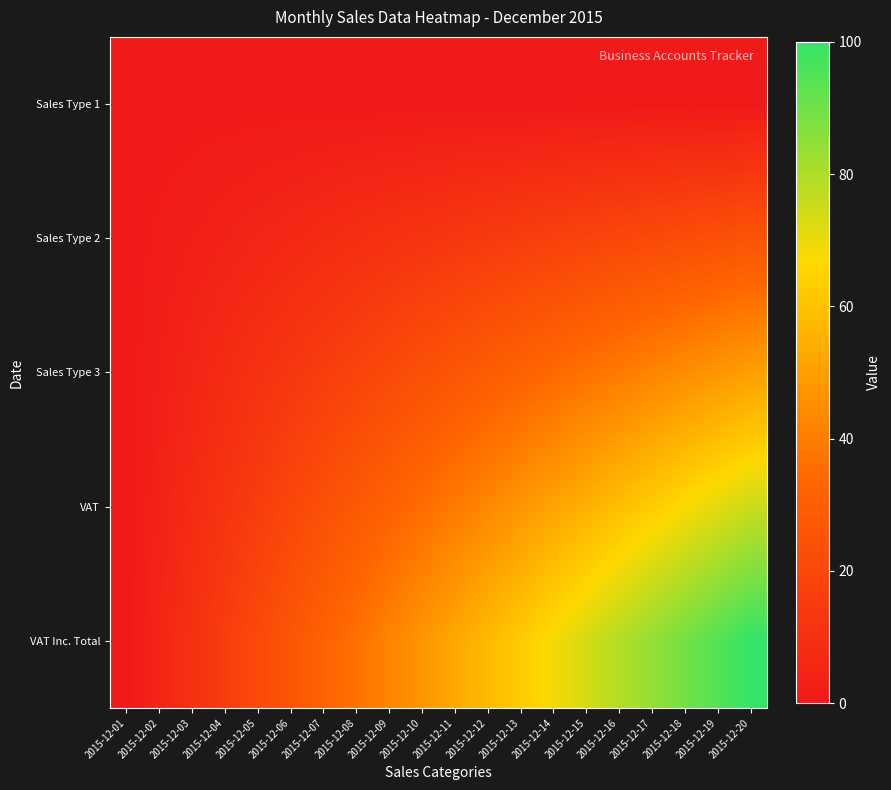

Reading left to right, transcribe all the data shown in this chart.

Sales Type 1: 2015-12-01=0.0	2015-12-02=0.0	2015-12-03=0.0	2015-12-04=0.0	2015-12-05=0.0	2015-12-06=0.0	2015-12-07=0.0	2015-12-08=0.0	2015-12-09=0.0	2015-12-10=0.0	2015-12-11=0.0	2015-12-12=0.0	2015-12-13=0.0	2015-12-14=0.0	2015-12-15=0.0	2015-12-16=0.0	2015-12-17=0.0	2015-12-18=0.0	2015-12-19=0.0	2015-12-20=0.0
Sales Type 2: 2015-12-01=0.0	2015-12-02=1.3	2015-12-03=2.6	2015-12-04=3.9	2015-12-05=5.3	2015-12-06=6.6	2015-12-07=7.9	2015-12-08=9.2	2015-12-09=10.5	2015-12-10=11.8	2015-12-11=13.2	2015-12-12=14.5	2015-12-13=15.8	2015-12-14=17.1	2015-12-15=18.4	2015-12-16=19.7	2015-12-17=21.1	2015-12-18=22.4	2015-12-19=23.7	2015-12-20=25.0
Sales Type 3: 2015-12-01=0.0	2015-12-02=2.6	2015-12-03=5.3	2015-12-04=7.9	2015-12-05=10.5	2015-12-06=13.2	2015-12-07=15.8	2015-12-08=18.4	2015-12-09=21.1	2015-12-10=23.7	2015-12-11=26.3	2015-12-12=28.9	2015-12-13=31.6	2015-12-14=34.2	2015-12-15=36.8	2015-12-16=39.5	2015-12-17=42.1	2015-12-18=44.7	2015-12-19=47.4	2015-12-20=50.0
VAT: 2015-12-01=0.0	2015-12-02=3.9	2015-12-03=7.9	2015-12-04=11.8	2015-12-05=15.8	2015-12-06=19.7	2015-12-07=23.7	2015-12-08=27.6	2015-12-09=31.6	2015-12-10=35.5	2015-12-11=39.5	2015-12-12=43.4	2015-12-13=47.4	2015-12-14=51.3	2015-12-15=55.3	2015-12-16=59.2	2015-12-17=63.2	2015-12-18=67.1	2015-12-19=71.1	2015-12-20=75.0
VAT Inc. Total: 2015-12-01=0.0	2015-12-02=5.3	2015-12-03=10.5	2015-12-04=15.8	2015-12-05=21.1	2015-12-06=26.3	2015-12-07=31.6	2015-12-08=36.8	2015-12-09=42.1	2015-12-10=47.4	2015-12-11=52.6	2015-12-12=57.9	2015-12-13=63.2	2015-12-14=68.4	2015-12-15=73.7	2015-12-16=78.9	2015-12-17=84.2	2015-12-18=89.5	2015-12-19=94.7	2015-12-20=100.0